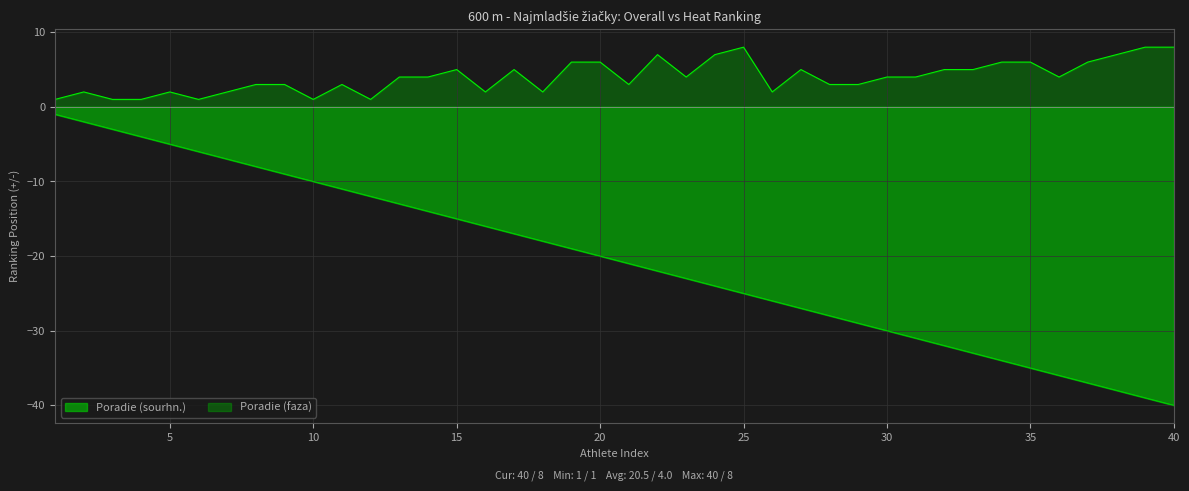

How many data points in Poradie (faza) are less than 4?

18